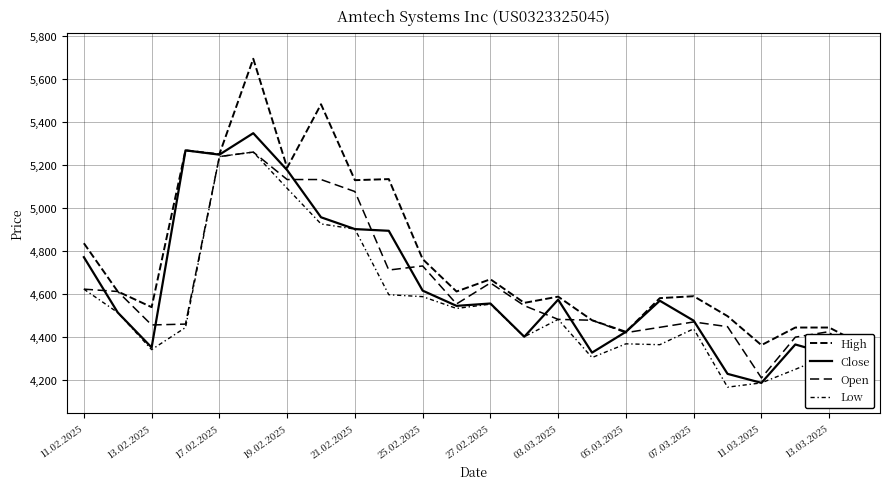

How many values in the High series exceed 4611?

10